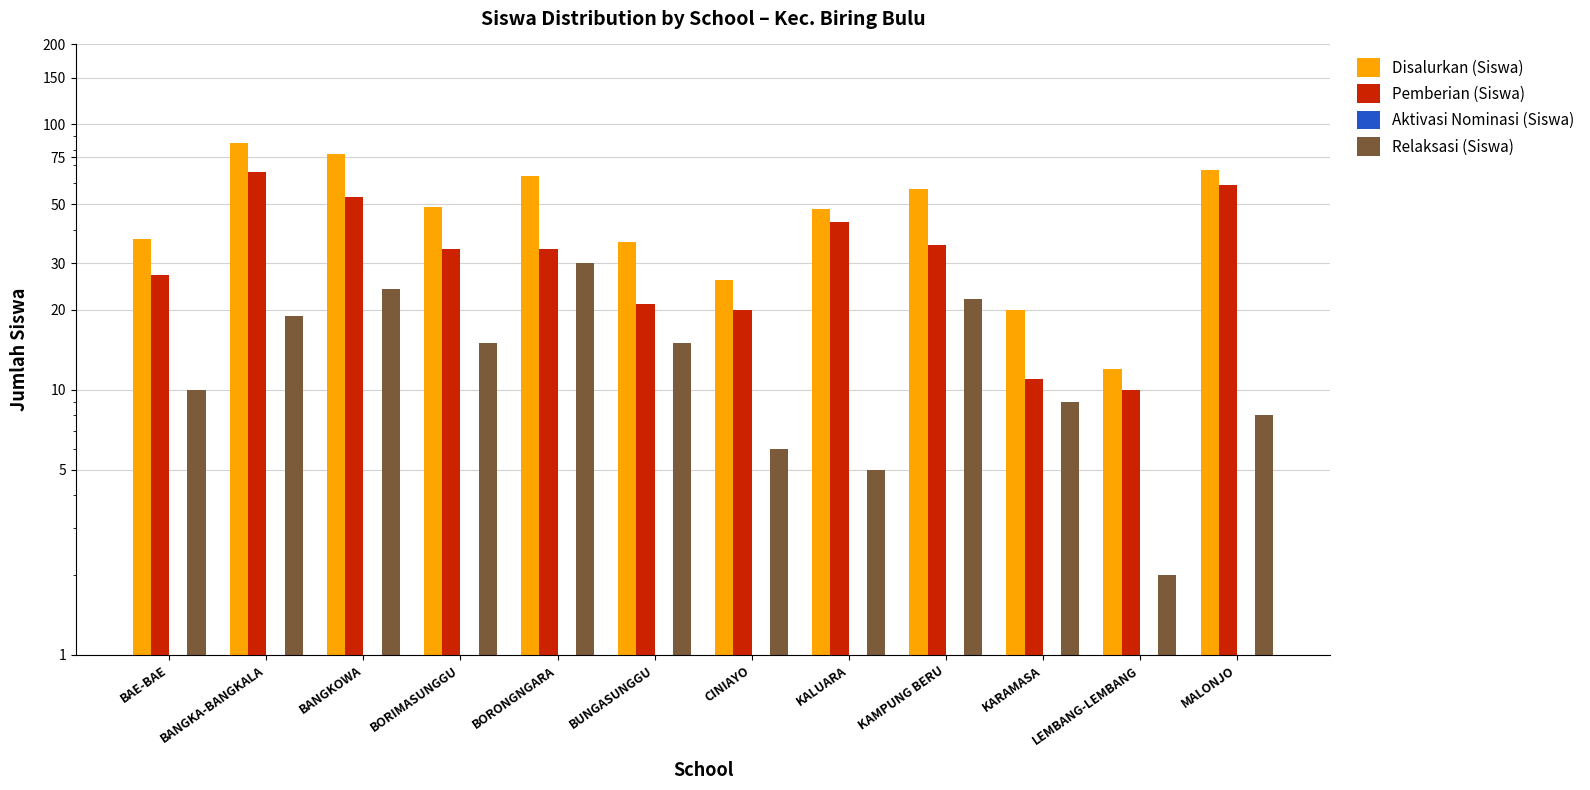

Reading left to right, transcribe all the data shown in this chart.

Disalurkan (Siswa): BAE-BAE=37	BANGKA-BANGKALA=85	BANGKOWA=77	BORIMASUNGGU=49	BORONGNGARA=64	BUNGASUNGGU=36	CINIAYO=26	KALUARA=48	KAMPUNG BERU=57	KARAMASA=20	LEMBANG-LEMBANG=12	MALONJO=67
Pemberian (Siswa): BAE-BAE=27	BANGKA-BANGKALA=66	BANGKOWA=53	BORIMASUNGGU=34	BORONGNGARA=34	BUNGASUNGGU=21	CINIAYO=20	KALUARA=43	KAMPUNG BERU=35	KARAMASA=11	LEMBANG-LEMBANG=10	MALONJO=59
Aktivasi Nominasi (Siswa): BAE-BAE=0	BANGKA-BANGKALA=0	BANGKOWA=0	BORIMASUNGGU=0	BORONGNGARA=0	BUNGASUNGGU=0	CINIAYO=0	KALUARA=0	KAMPUNG BERU=0	KARAMASA=0	LEMBANG-LEMBANG=0	MALONJO=0
Relaksasi (Siswa): BAE-BAE=10	BANGKA-BANGKALA=19	BANGKOWA=24	BORIMASUNGGU=15	BORONGNGARA=30	BUNGASUNGGU=15	CINIAYO=6	KALUARA=5	KAMPUNG BERU=22	KARAMASA=9	LEMBANG-LEMBANG=2	MALONJO=8